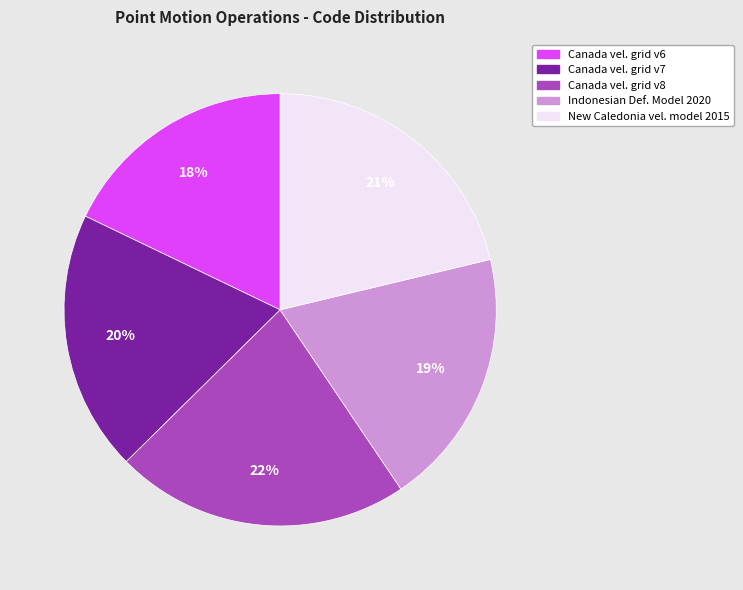

How many segments does this pie chart have?

5